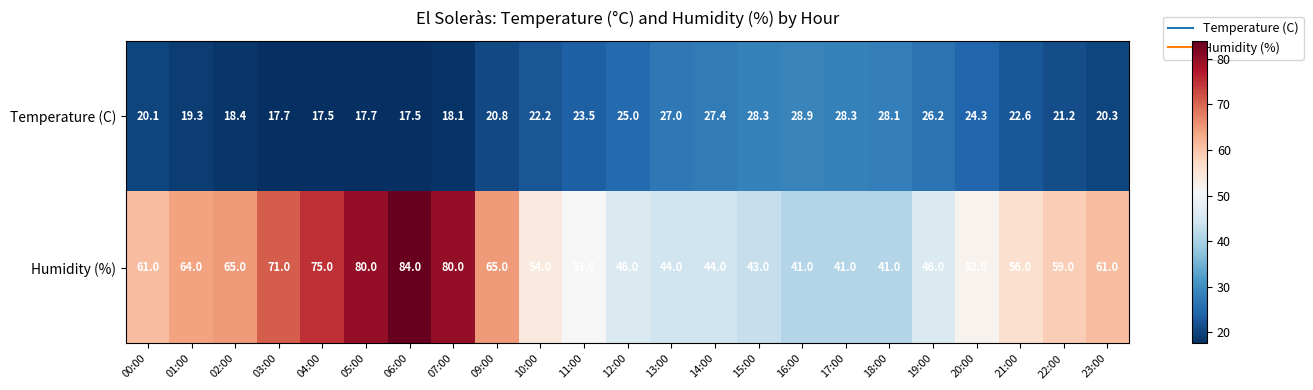

Which series changed the most between 07:00 and 14:00?

Humidity (%)